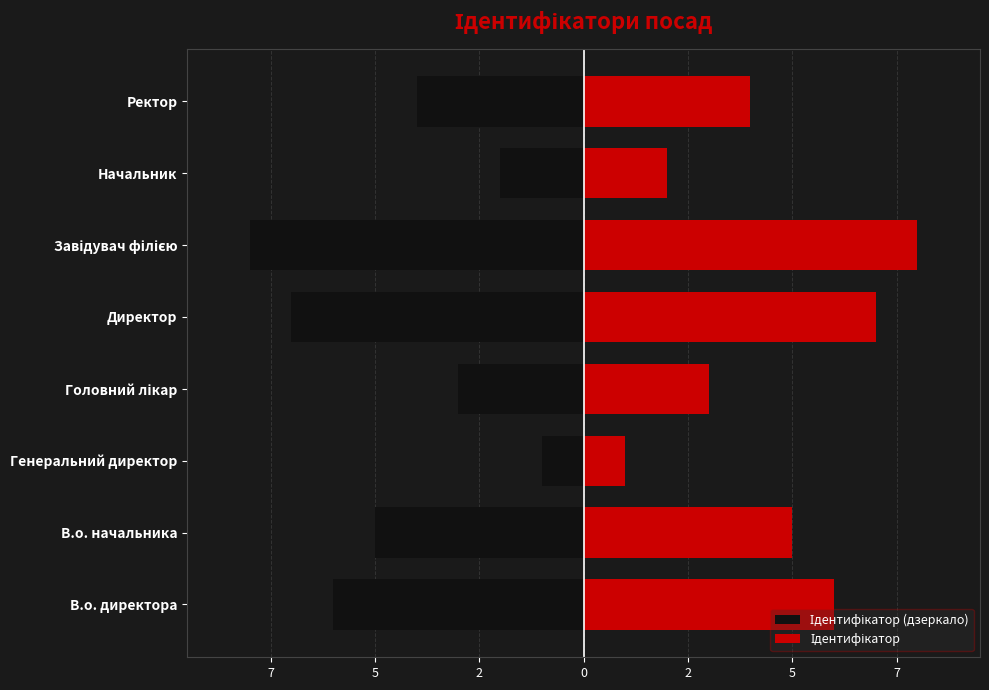

What is the highest value of the Ідентифікатор series?

8